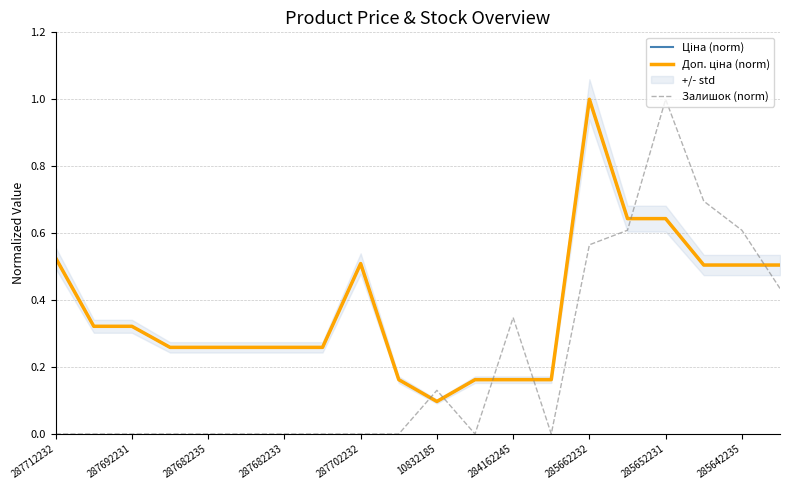

What are all the series names shown in the legend?

Ціна (norm), Доп. ціна (norm), Залишок (norm)